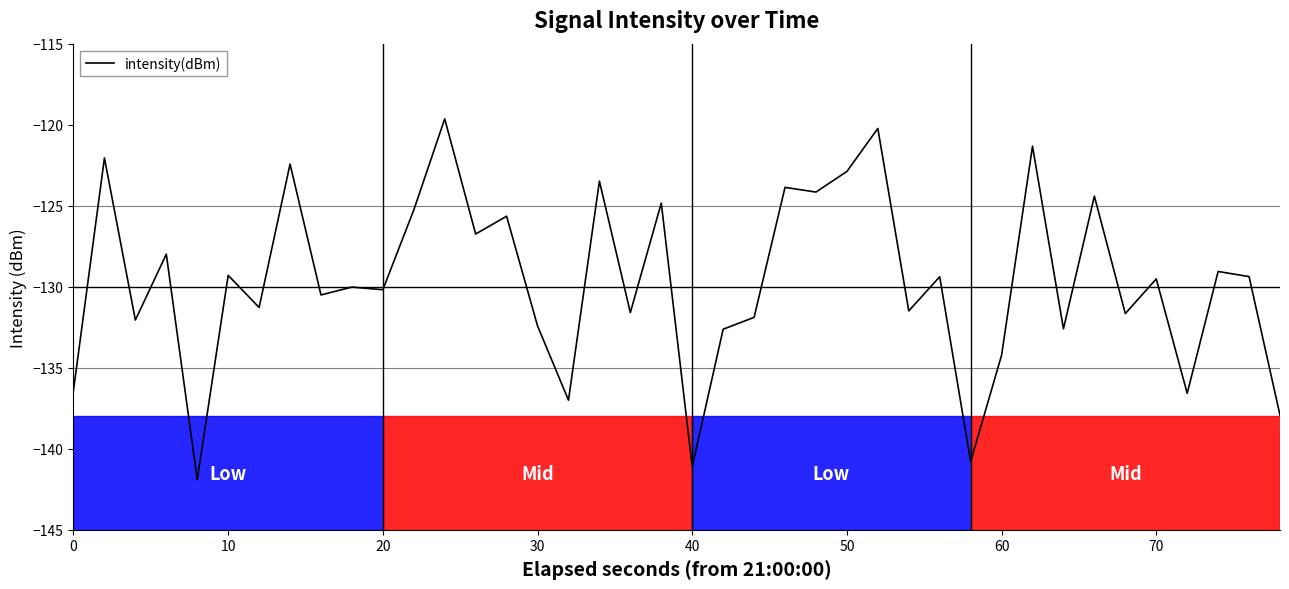

What is the difference between the maximum and minimum values?

22.3